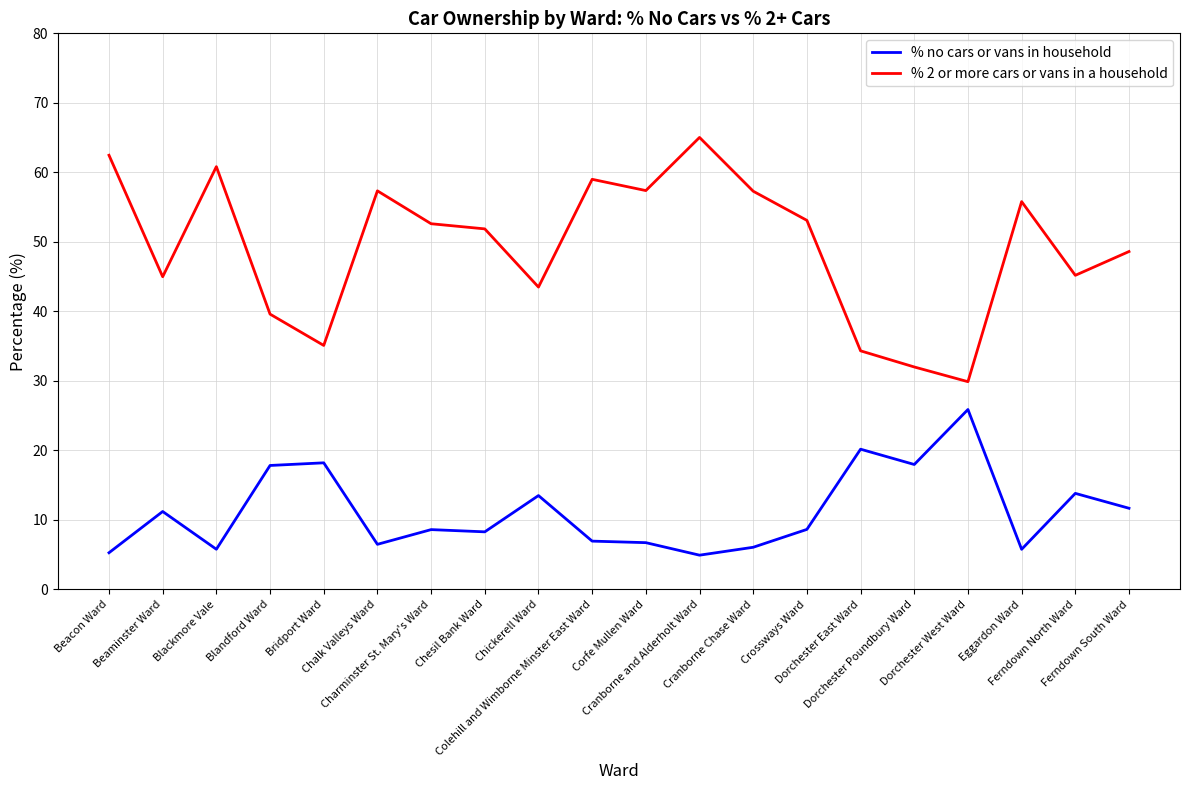

At Colehill and Wimborne Minster East Ward, list the series in order from largest to smallest.

% 2 or more cars or vans in a household, % no cars or vans in household